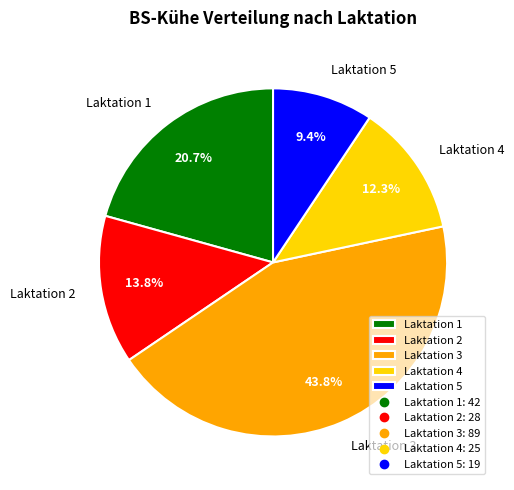

To the nearest percent, what is the difference between the Laktation 4 and Laktation 2 slice percentages?

1%